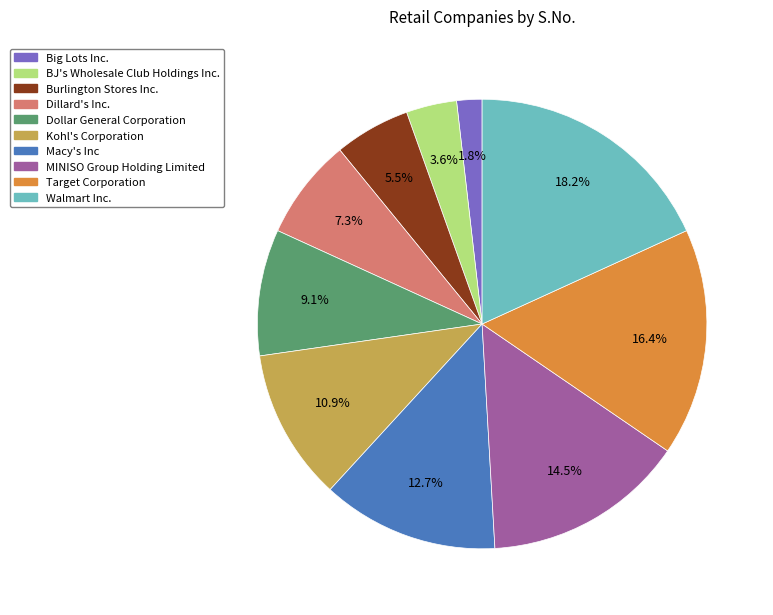

Is the sum of Kohl's Corporation and Target Corporation greater than half?

No